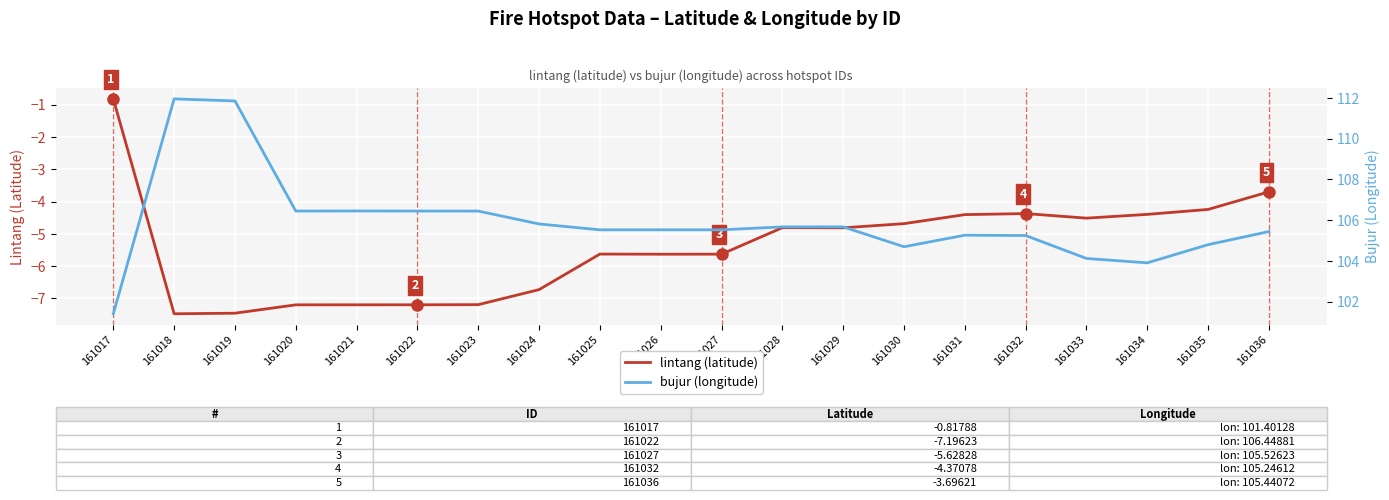

How many categories are shown in the chart?

20